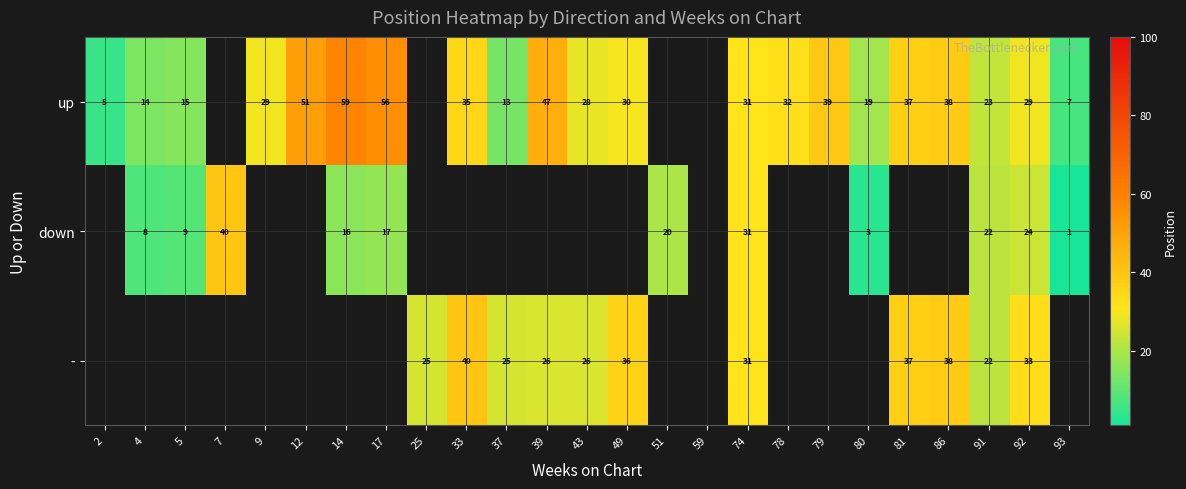

The value of up at 93 is 7. True or false?

True